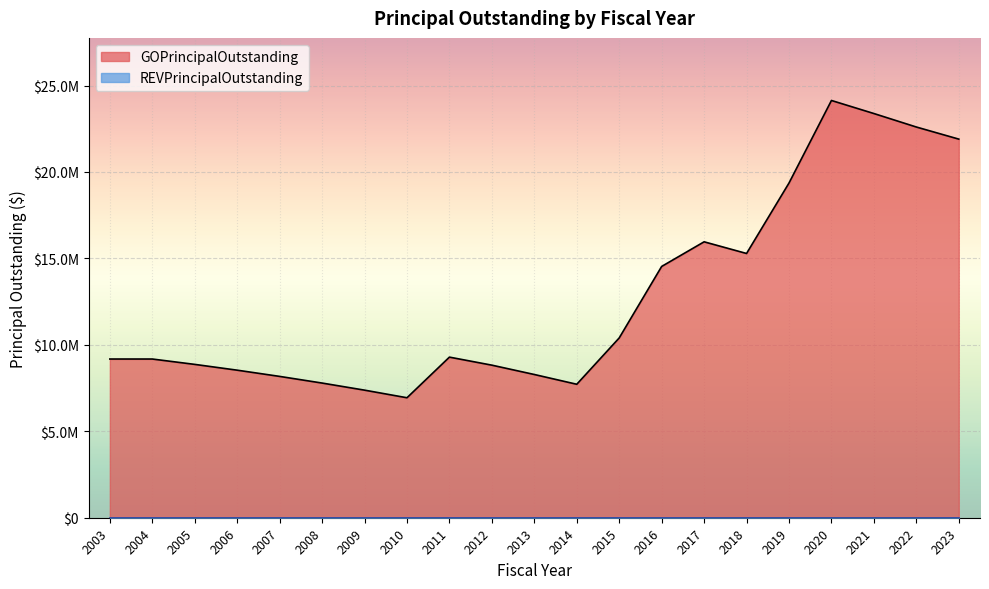

Is it true that the value at 2003 is 9180000?

True